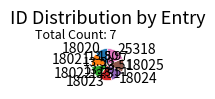

What is the ratio of the value at 25318 to the value at 18024?

1.4